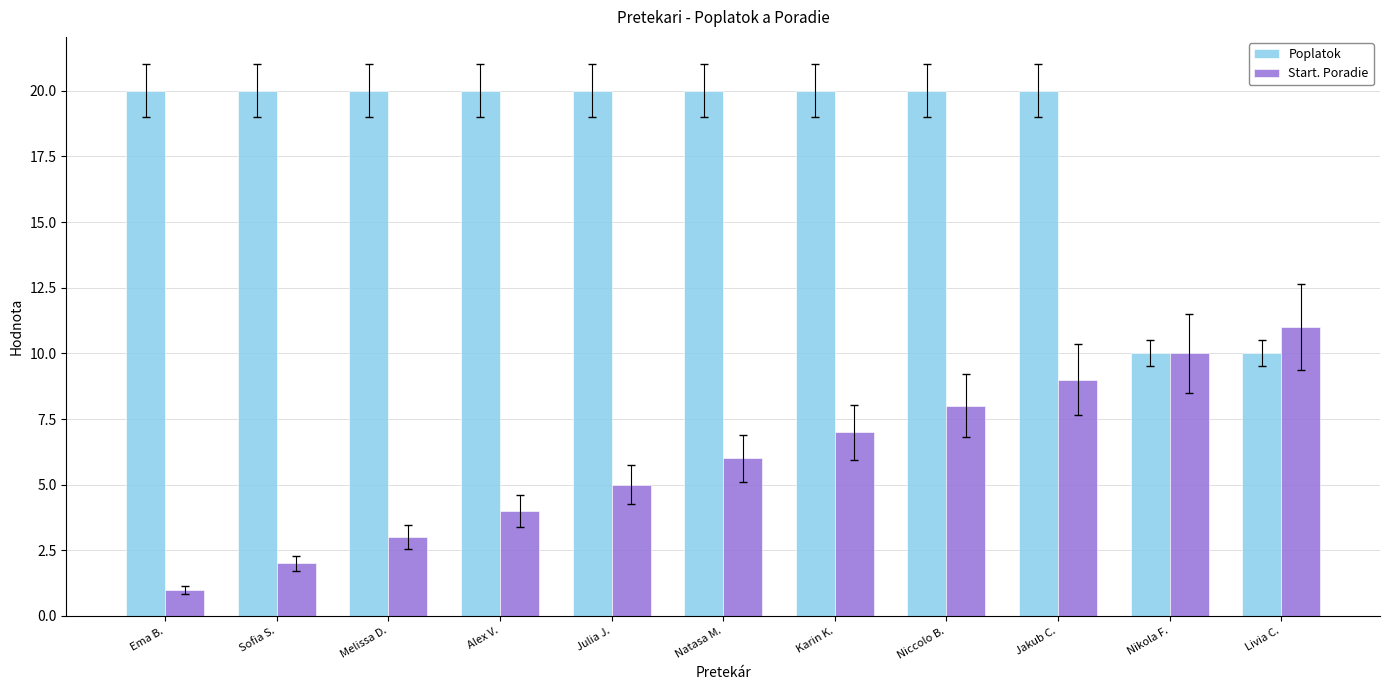

Between Melissa D. and Nikola F., which series saw the biggest shift?

Poplatok